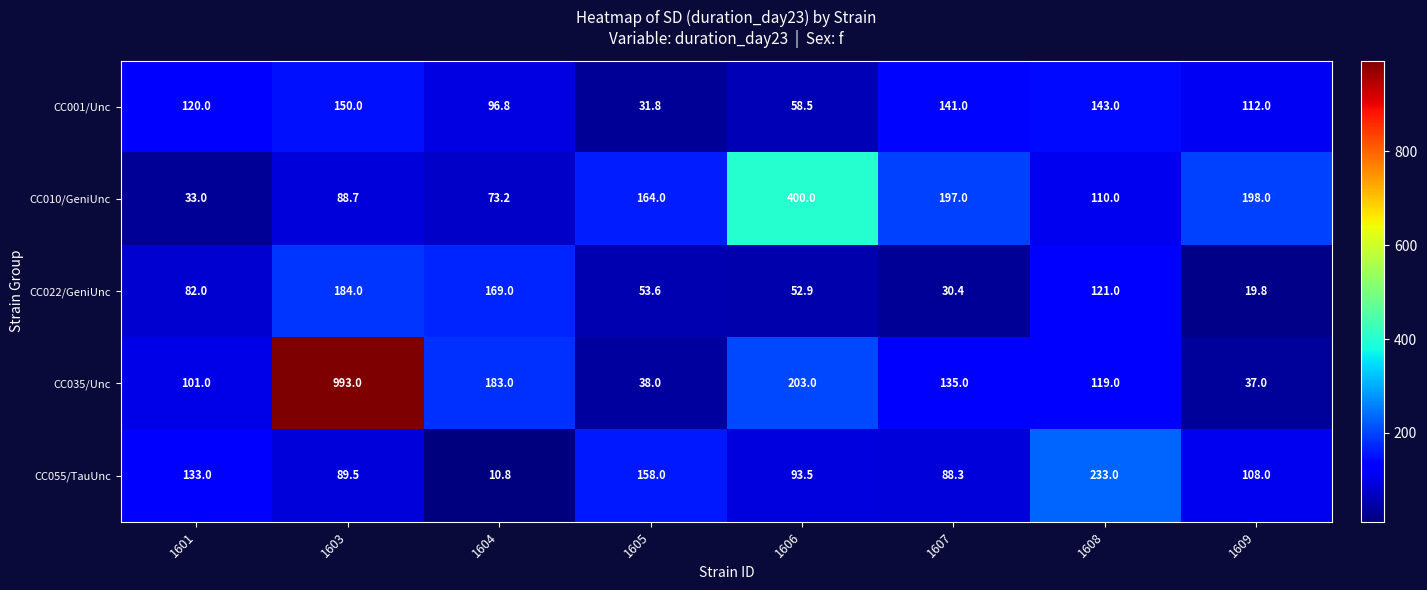

What is the difference between the second highest and second lowest values in the CC055/TauUnc series?

69.7